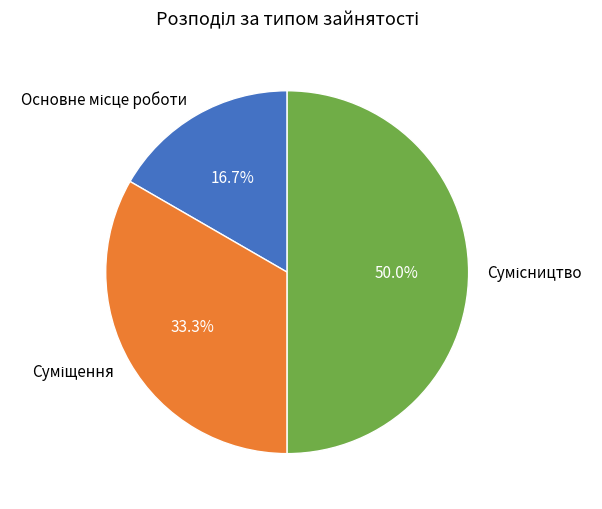

The Основне місце роботи slice represents 11% of the pie. True or false?

False